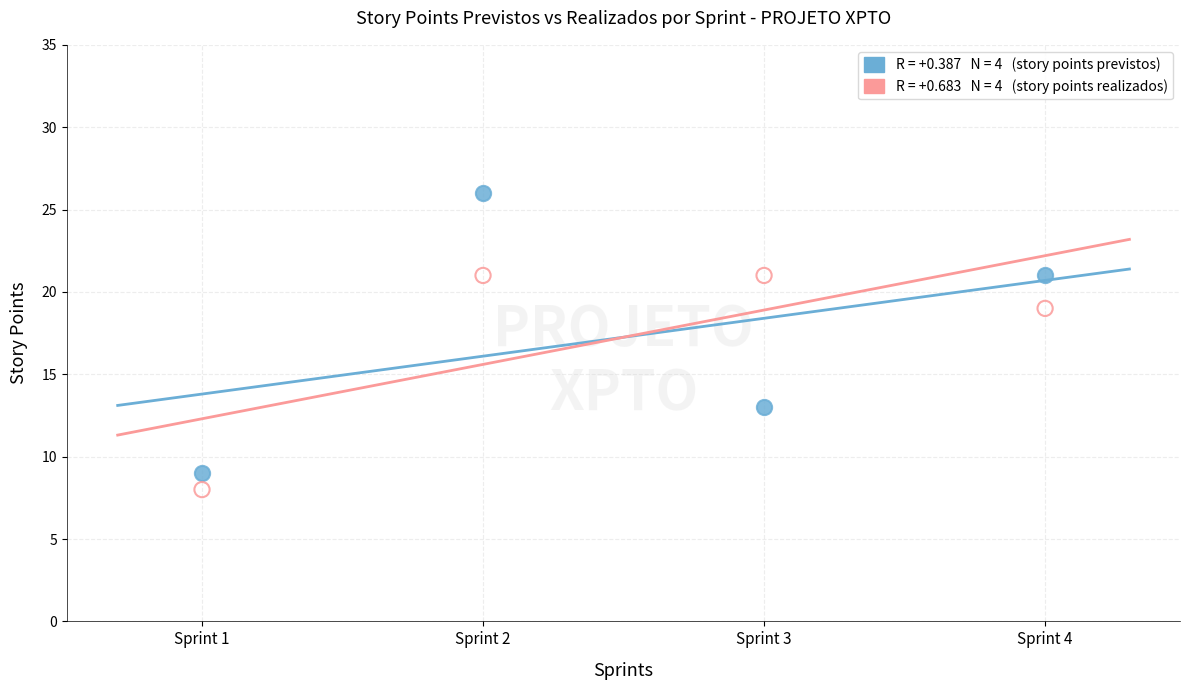

Across all data points, what is the range of X values (max minus min)?

3